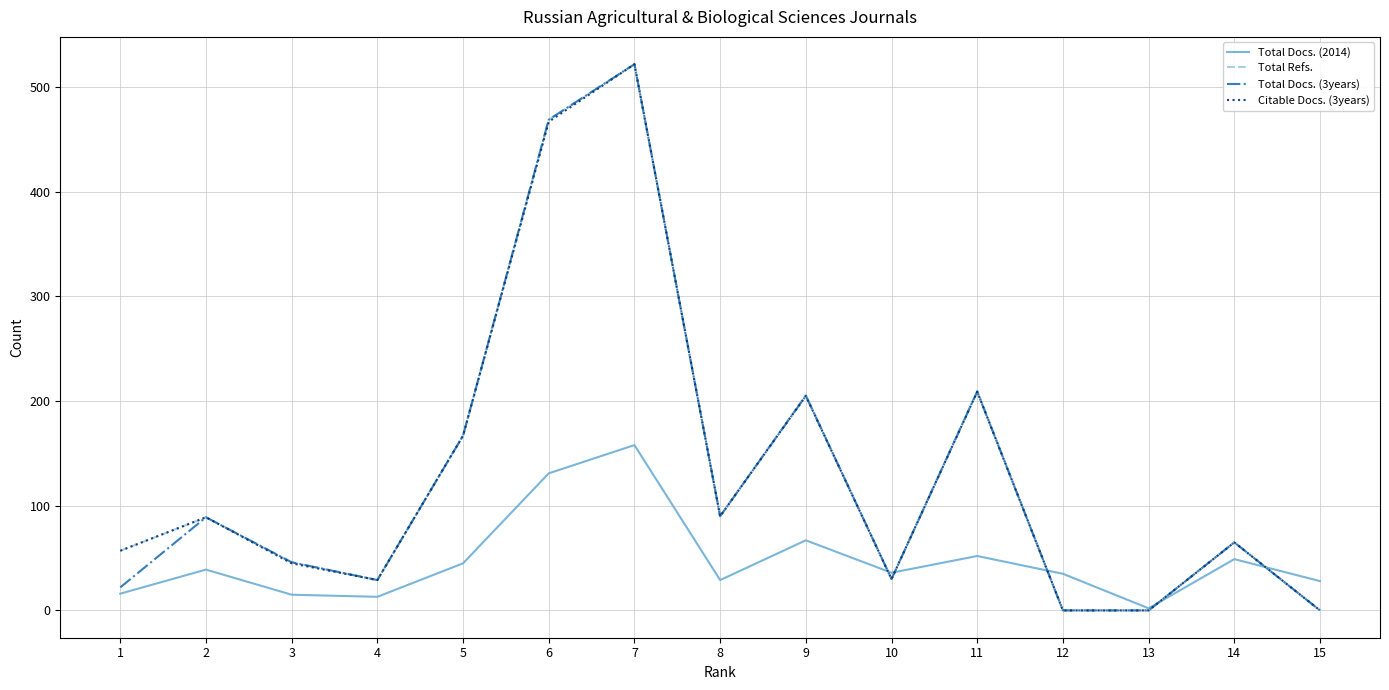

Where does the Total Docs. (2014) series first go above 36?

2